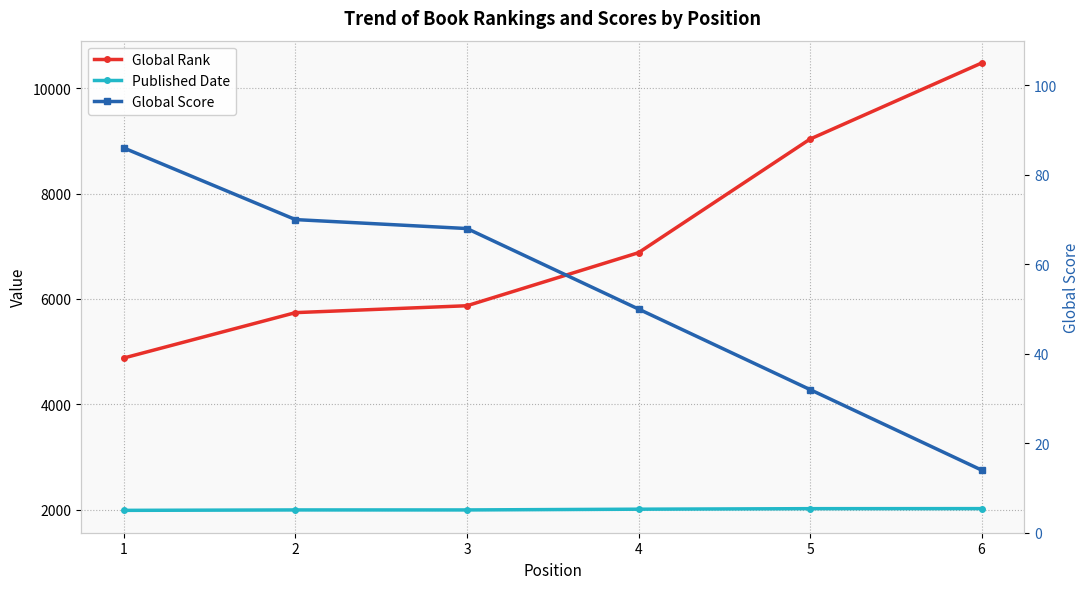

What is the value of the Published Date point at the 3rd from the left?

1995